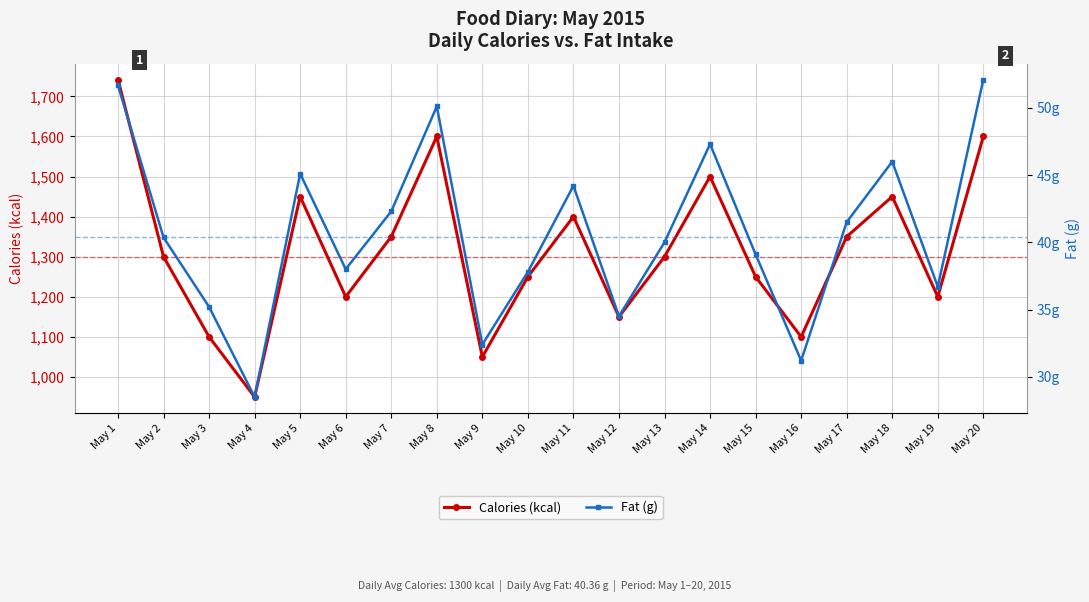

List the series in order of their peak value, highest first.

Calories (kcal), Fat (g)